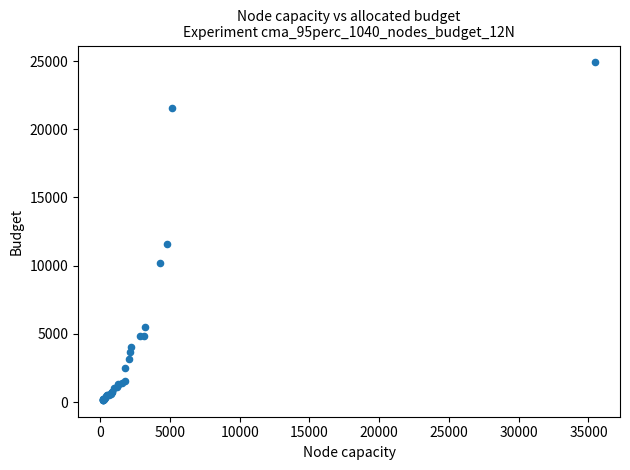

What Y value in the scatter plot is closest to 12528?

11563.9